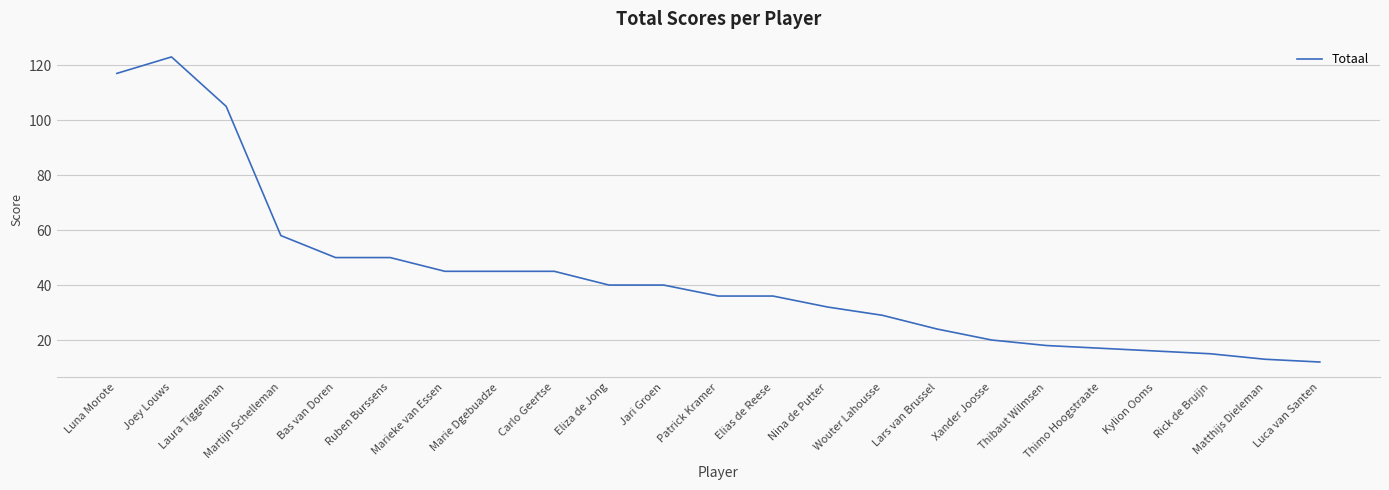

Where is the data nearest to the value 67?

Martijn Schelleman